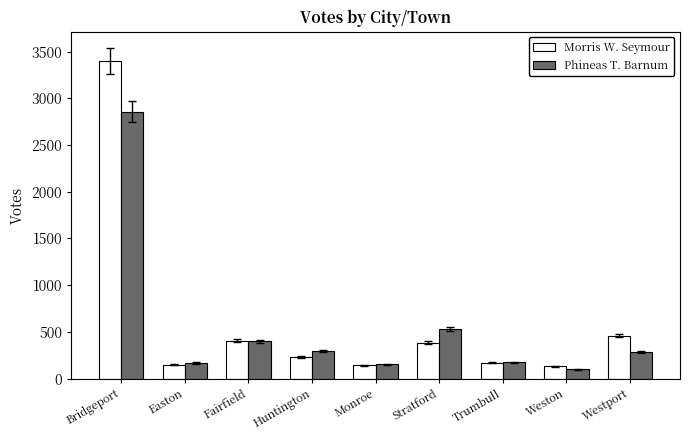

The Phineas T. Barnum series shows 289 at Westport. True or false?

True